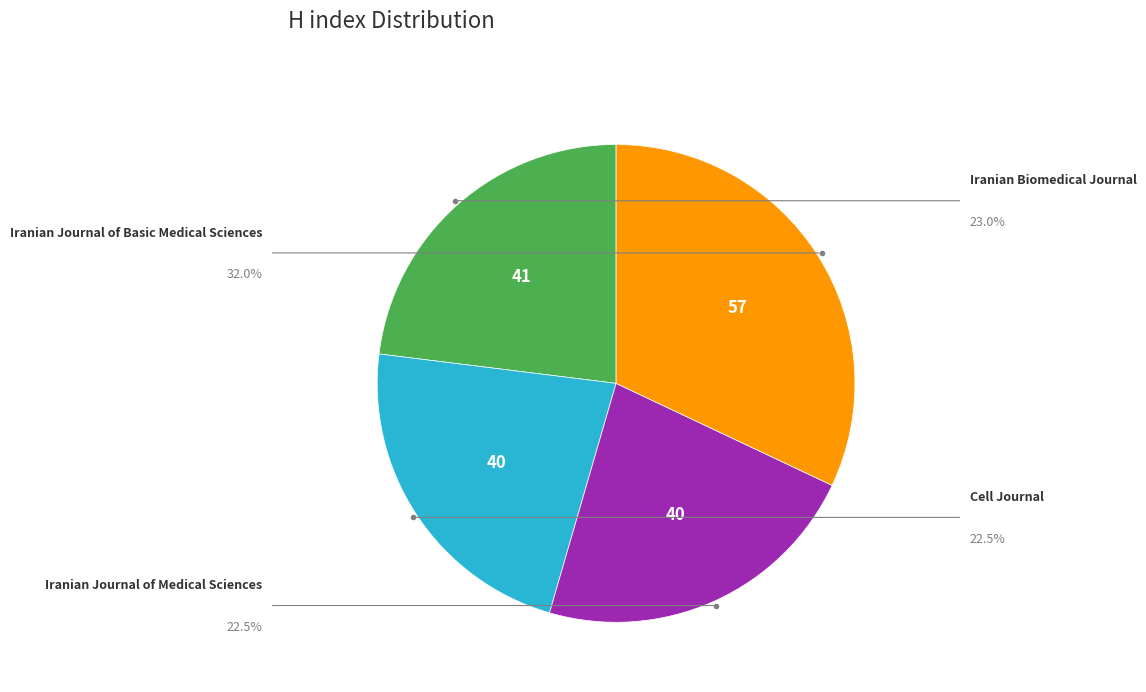

Count the number of slices in the pie.

4